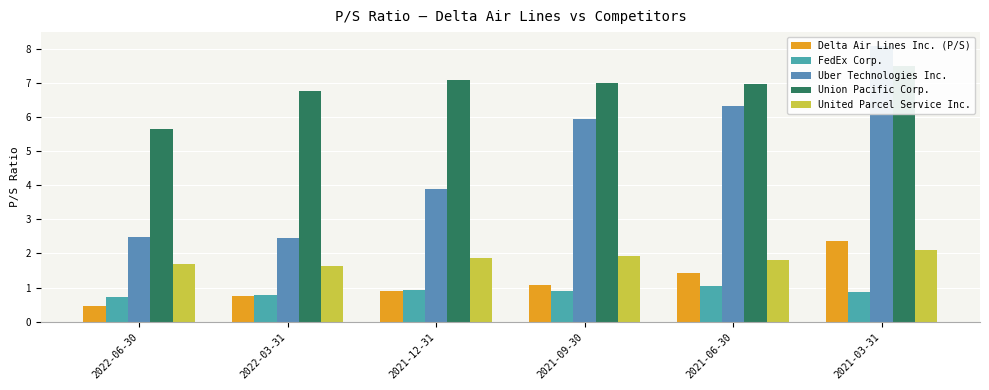

Is the value of Union Pacific Corp. at 2021-06-30 greater than the value of Uber Technologies Inc. at 2021-03-31?

No